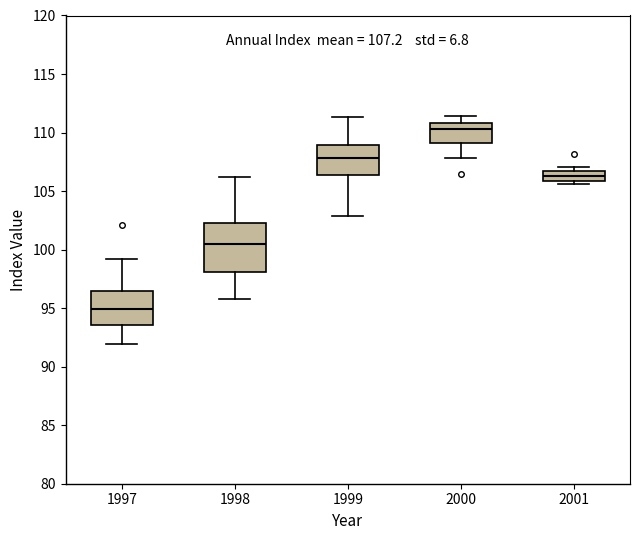

Which box has the highest median line?

2000